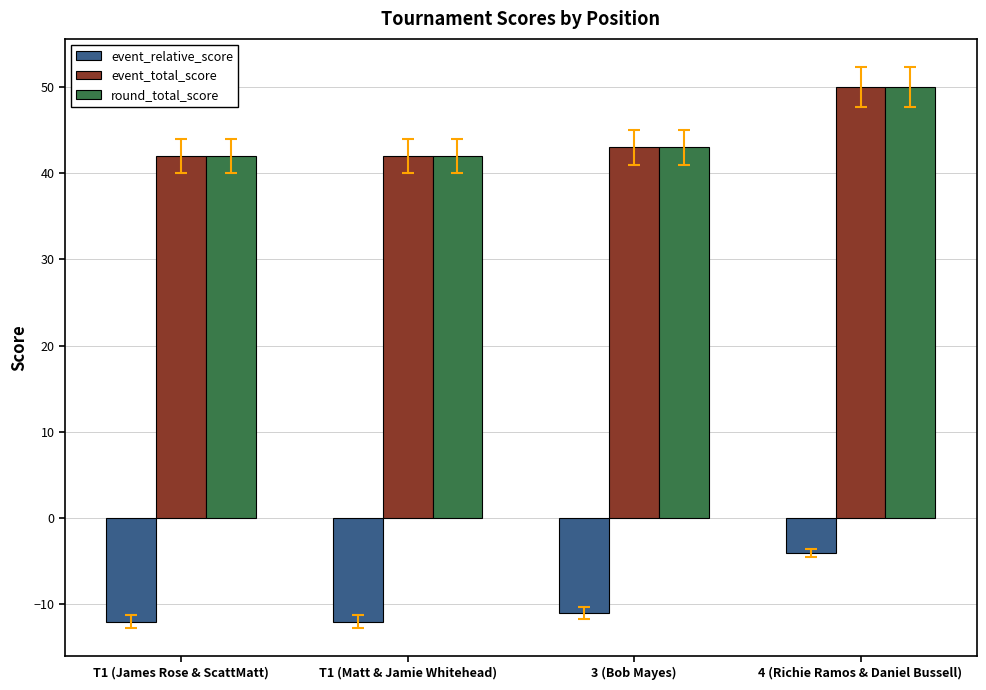

What is the sum of the event_total_score values at 4 (Richie Ramos & Daniel Bussell) and 3 (Bob Mayes)?

93